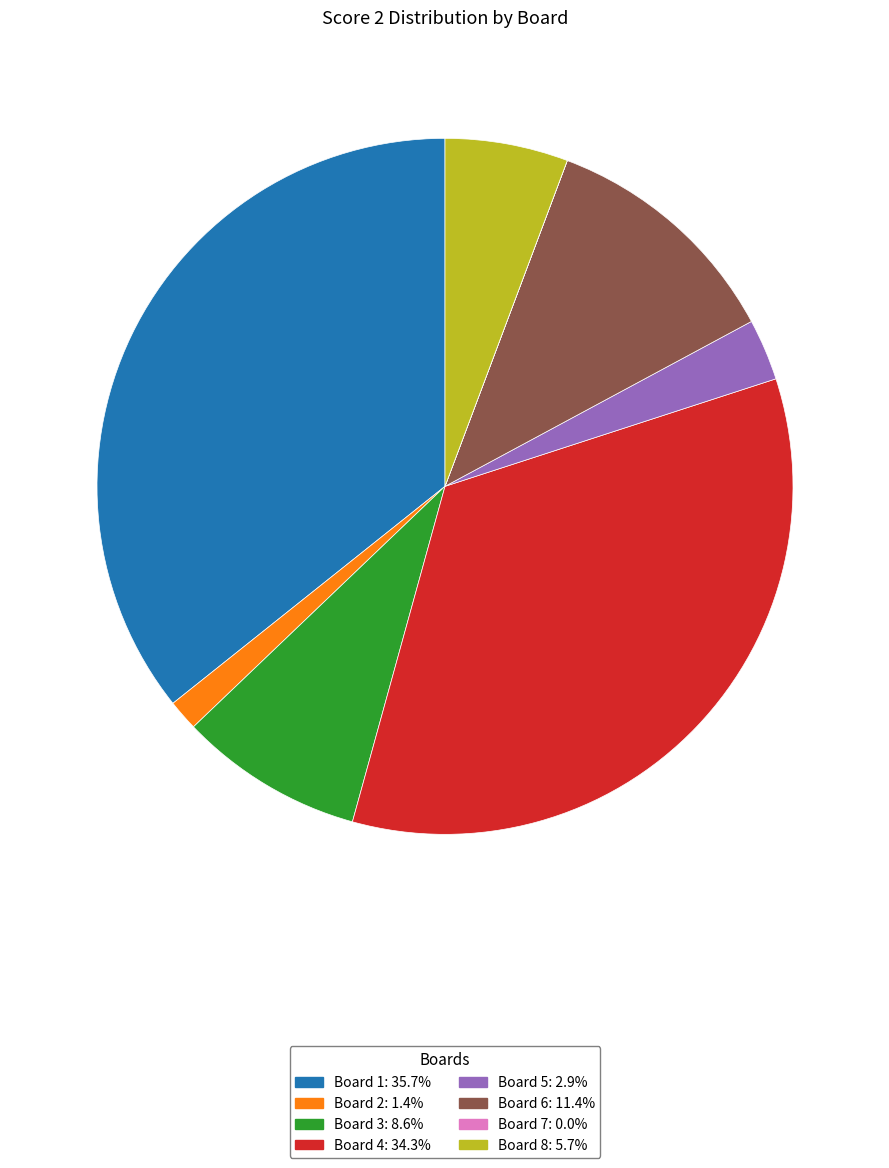

What is the ratio of the value at Board 1 to the value at Board 8?

6.2